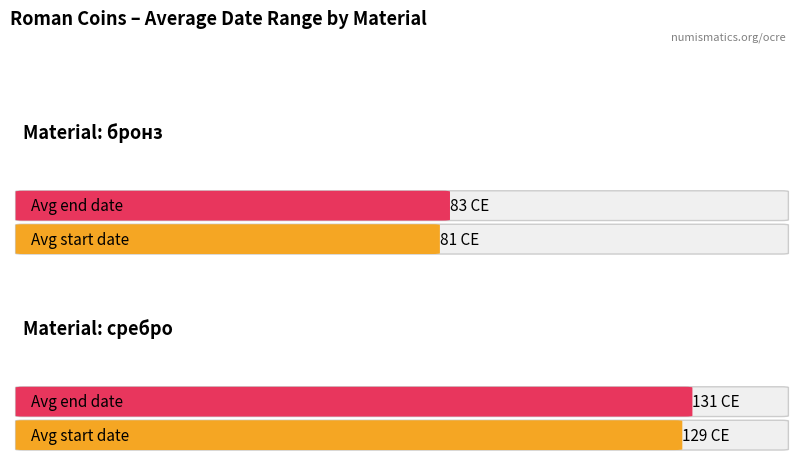

At which category is the sum across all series the highest?

сребро